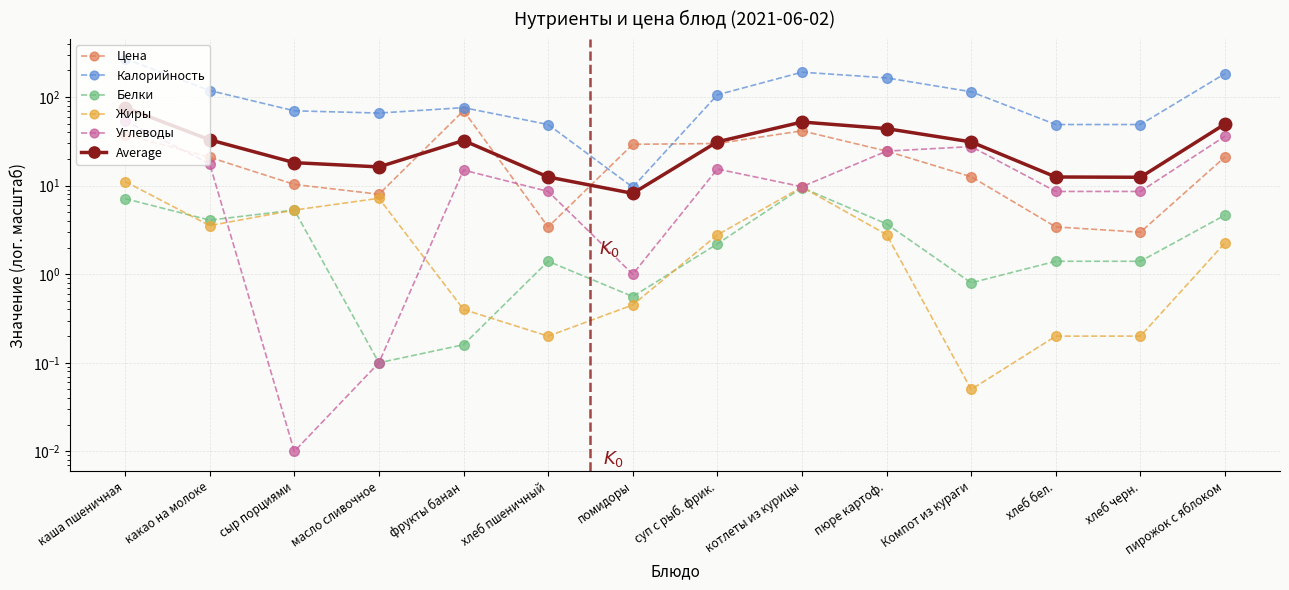

How many data points in Цена are above 21?

7